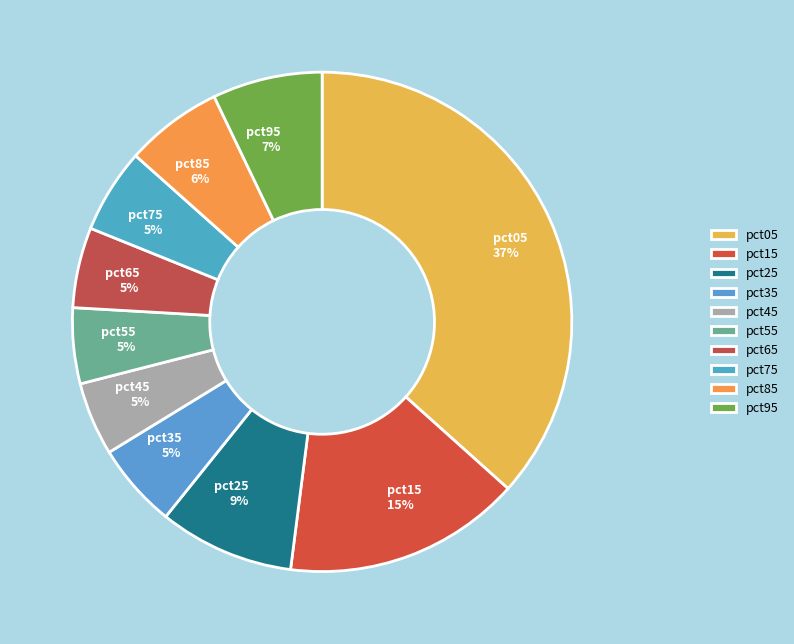

To the nearest percent, what is the difference between the largest and smallest slice percentages?

32%